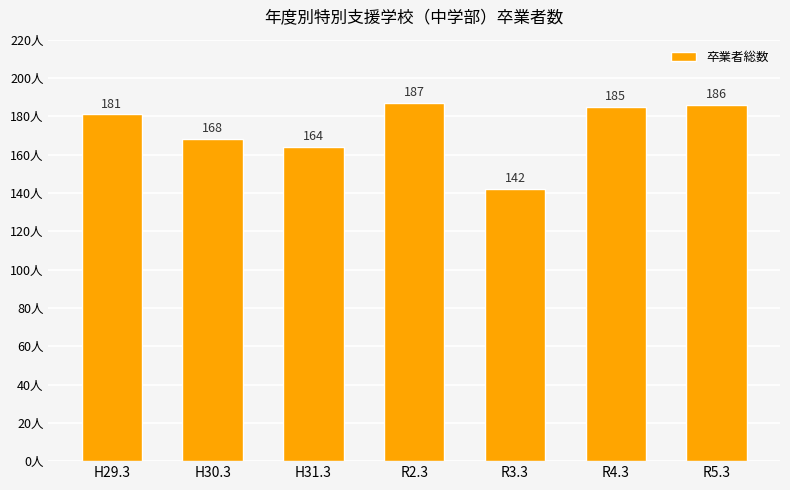

The chart shows a value of 187 at R2.3. True or false?

True